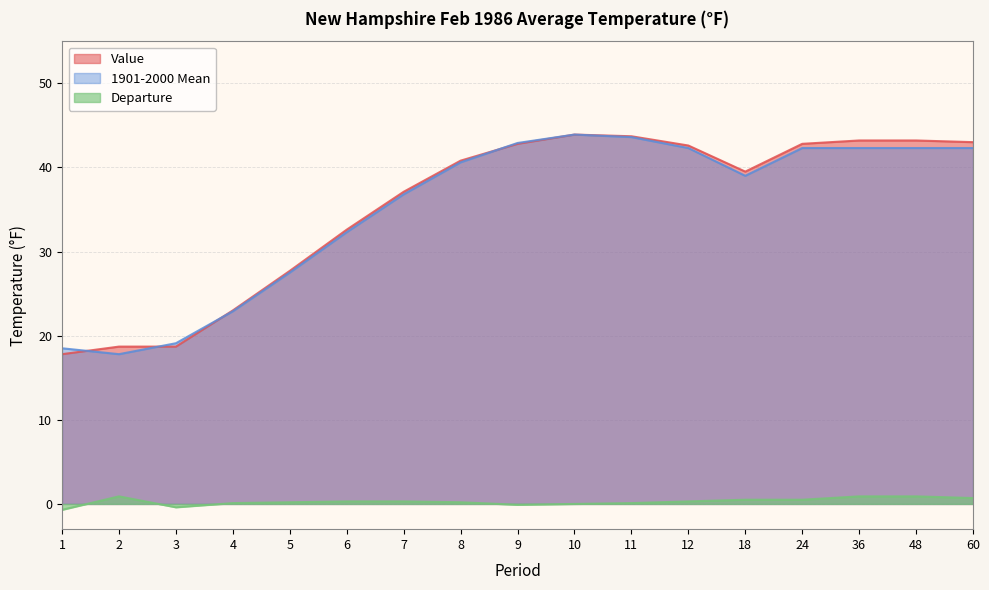

What is the maximum value for Departure?

0.9